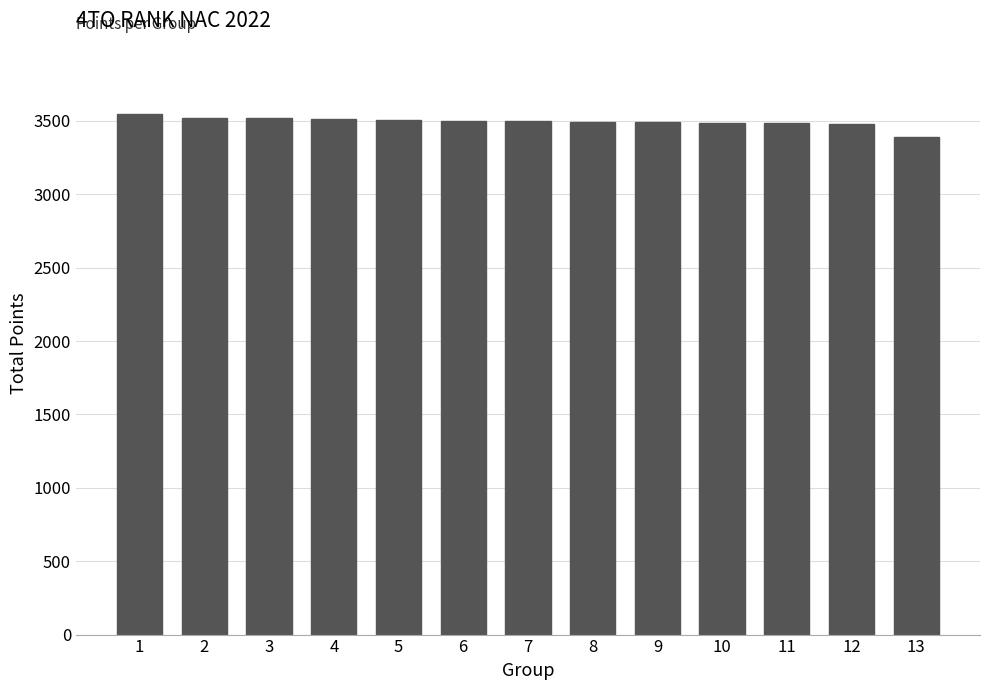

What is the minimum value shown in the chart?

3392